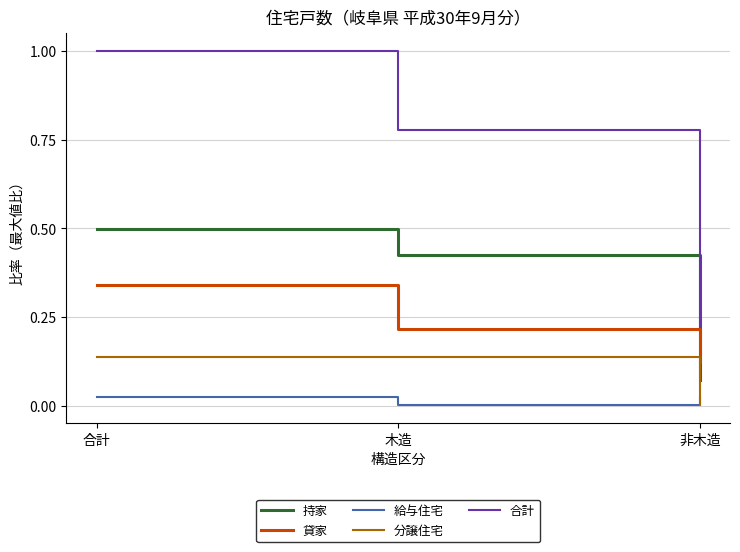

The 貸家 series shows 0.2 at 非木造. True or false?

False